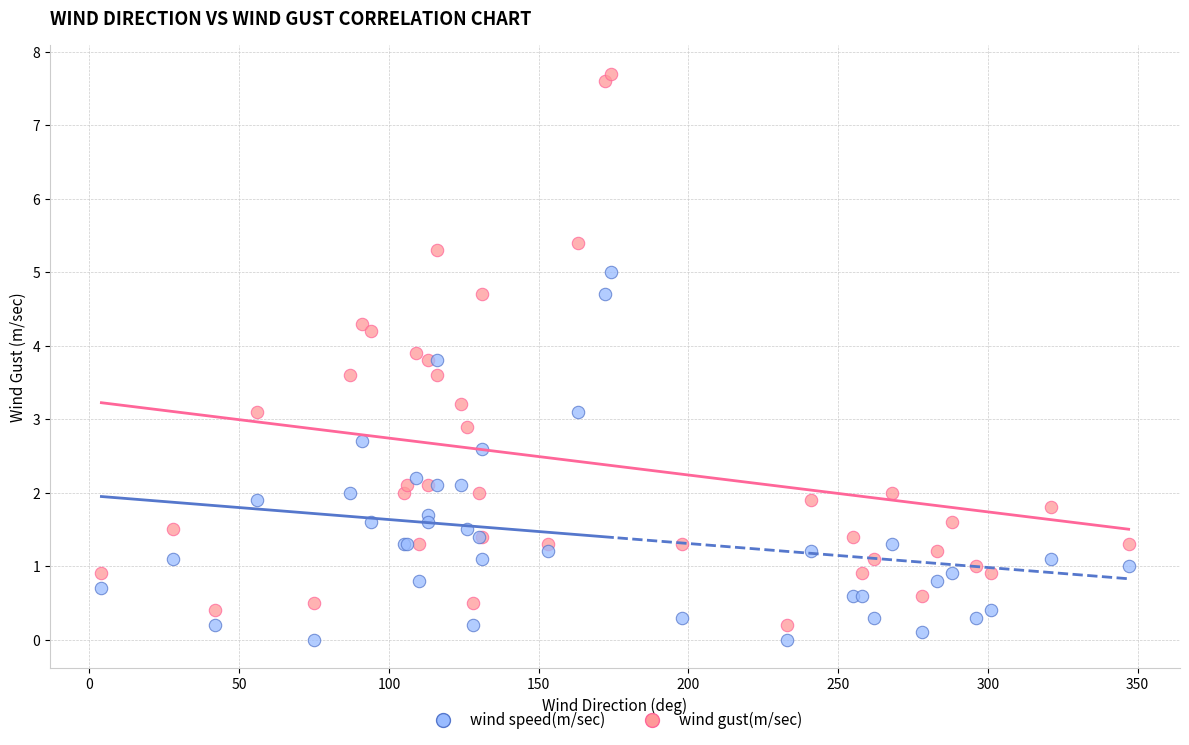

Which series has the largest Y range (max minus min)?

wind gust(m/sec)